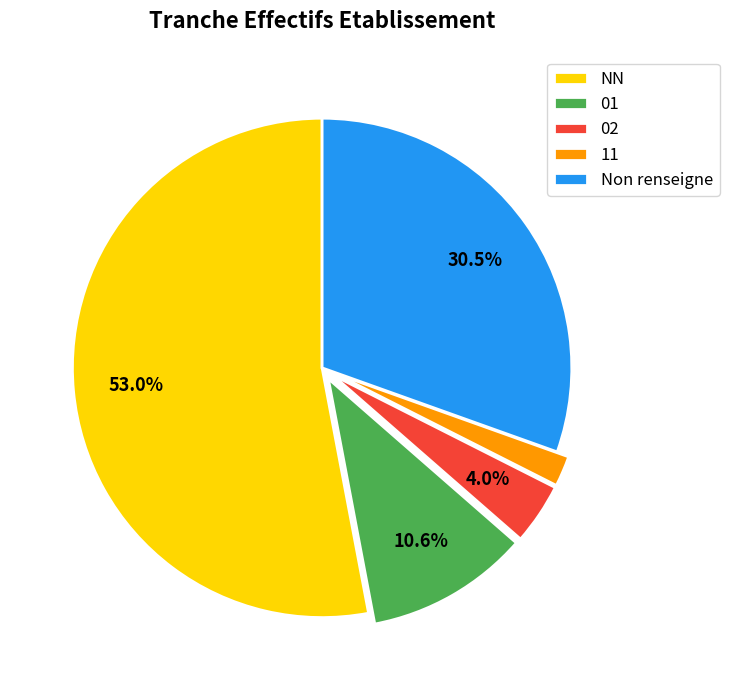

The 01 slice represents 11% of the pie. True or false?

True